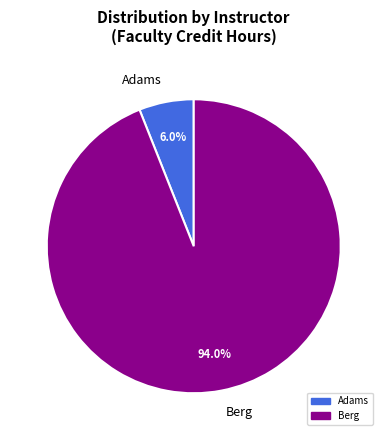

Do Adams and Berg together represent more than half of the pie?

Yes